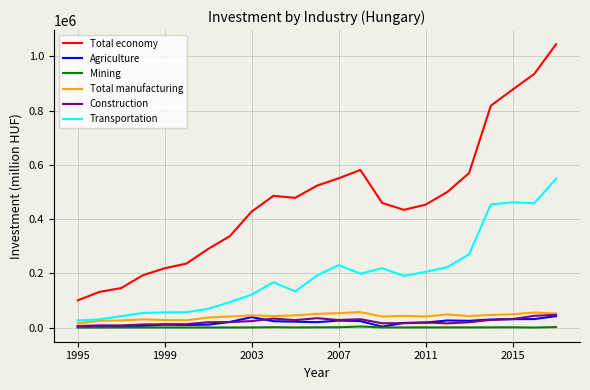

Which series has the widest spread of values?

Total economy